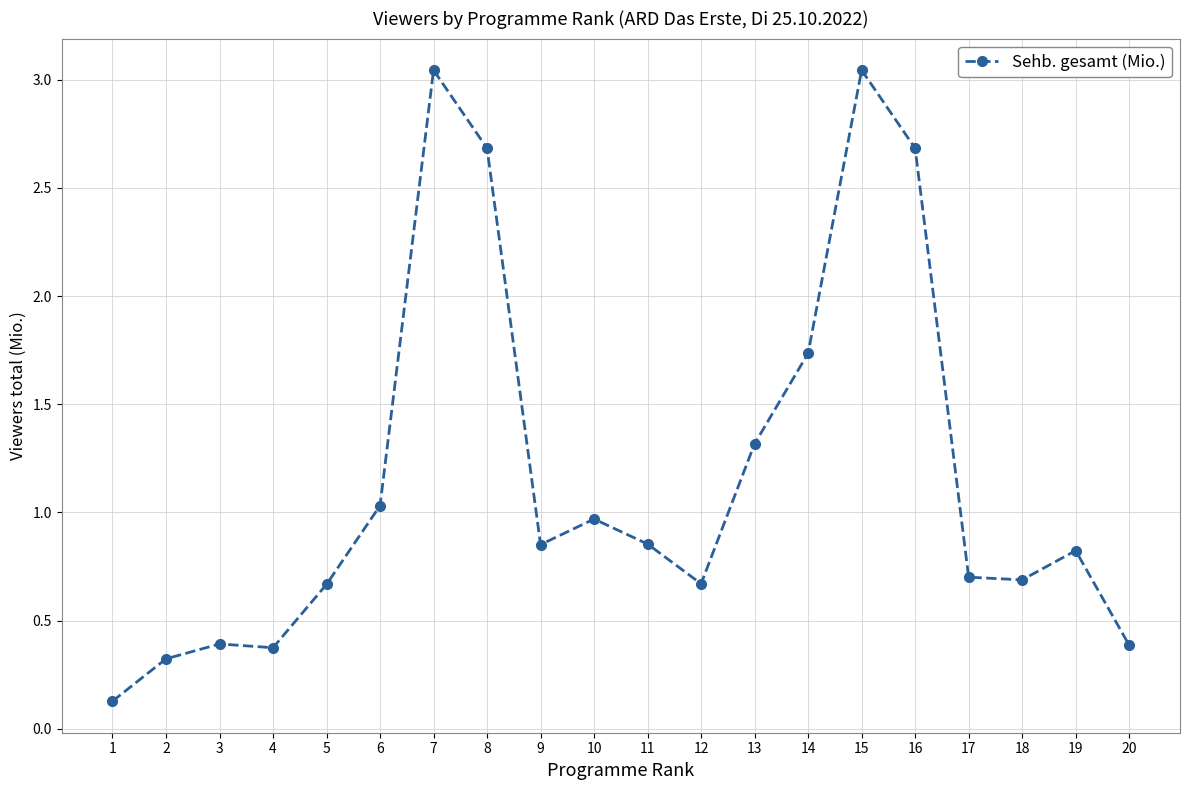

True or false: the data has more than 2 interior local peaks.

True